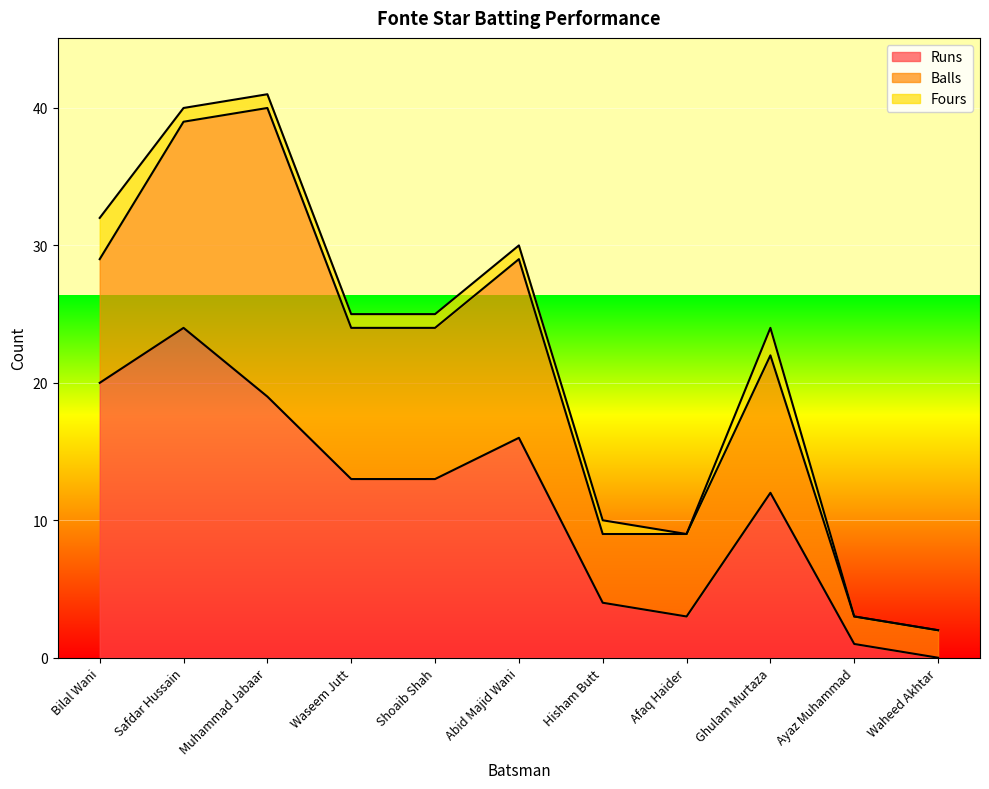

How many series are shown in this chart?

3